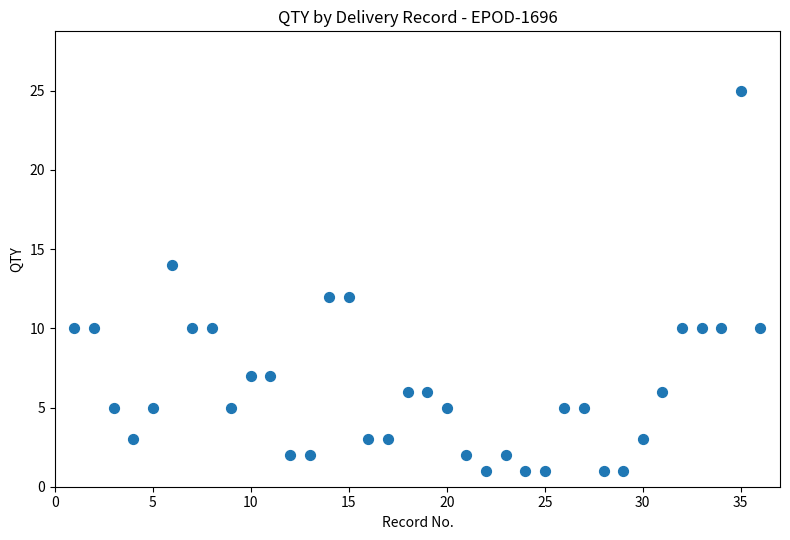

What is the range of Y values (max minus min)?

24